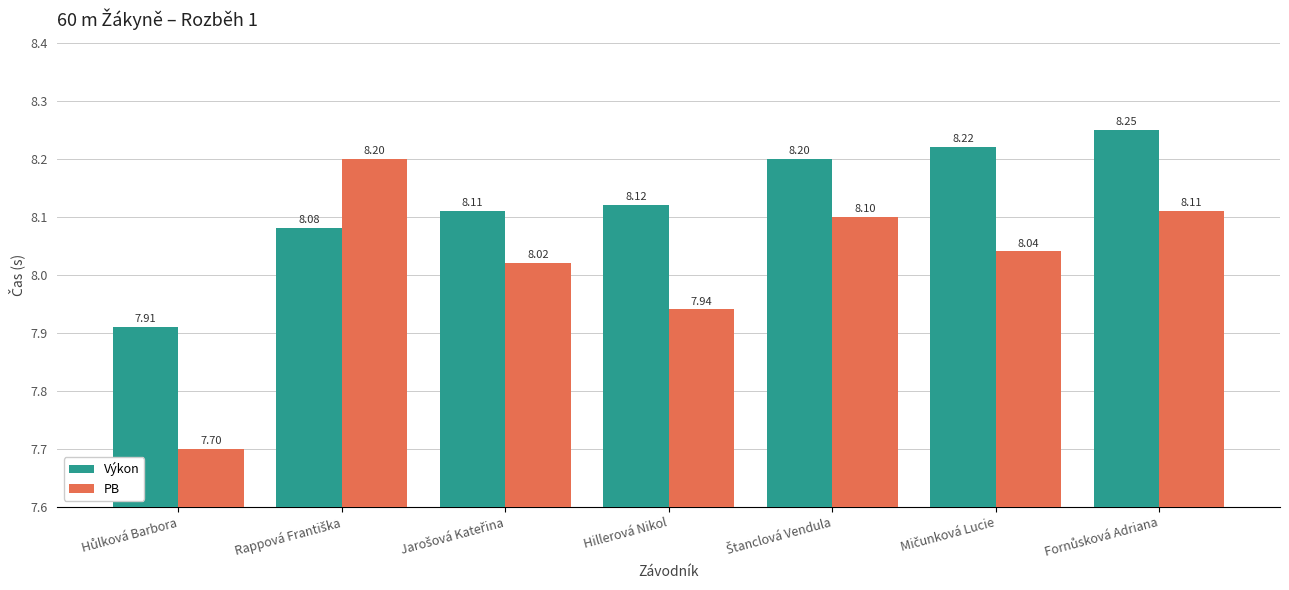

Which series has the largest total across all categories?

Výkon